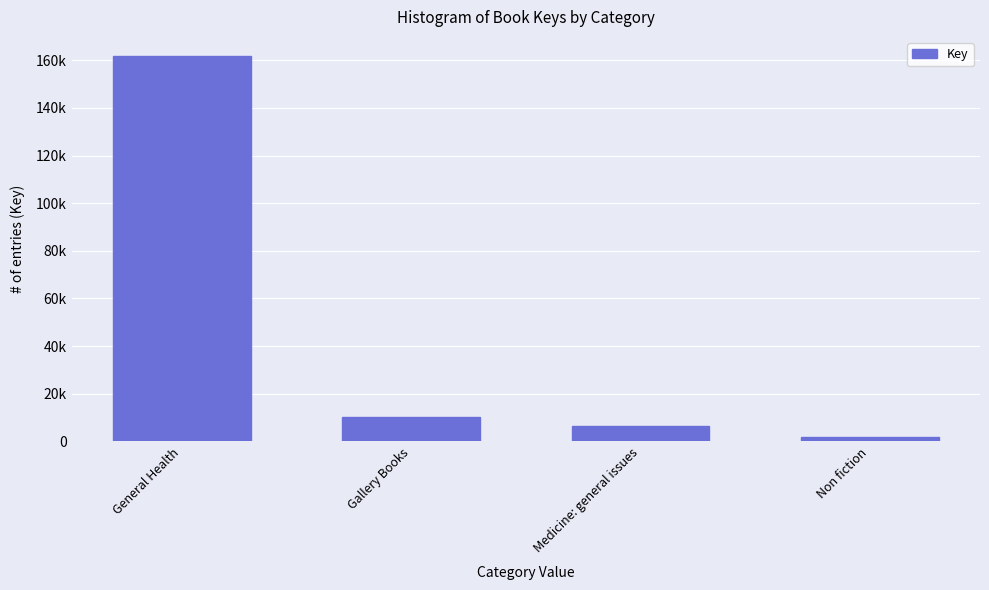

What is the greatest value displayed?

161751